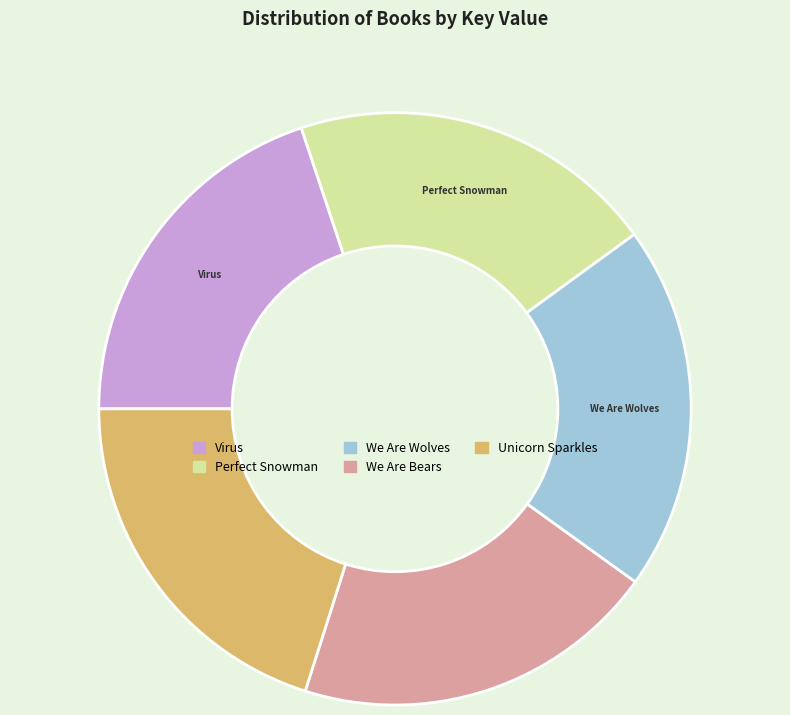

Is the sum of We Are Wolves and Unicorn Sparkles greater than half?

No